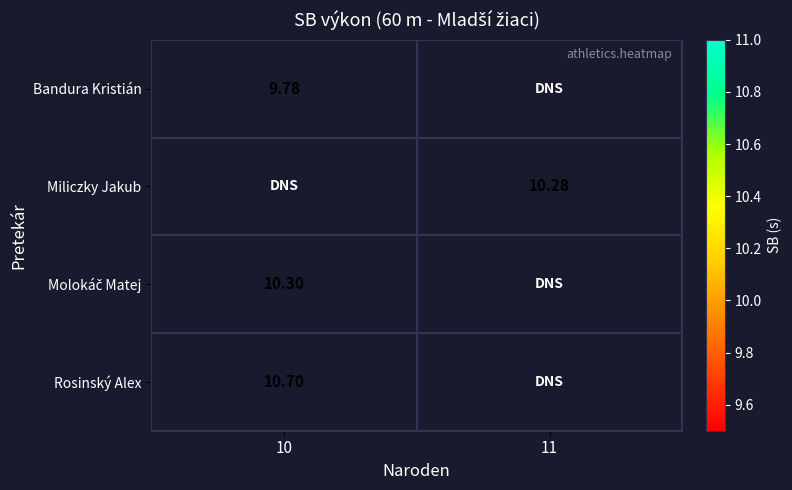

Between 11 and 10, which is larger?

10